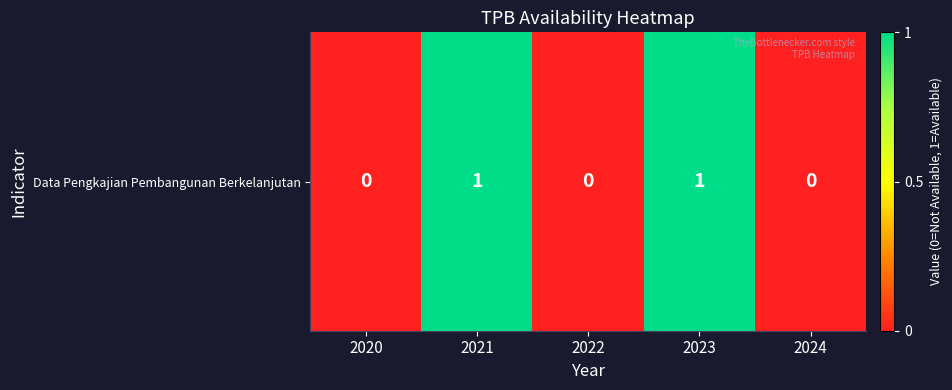

How many values are between 0 and 1?

5